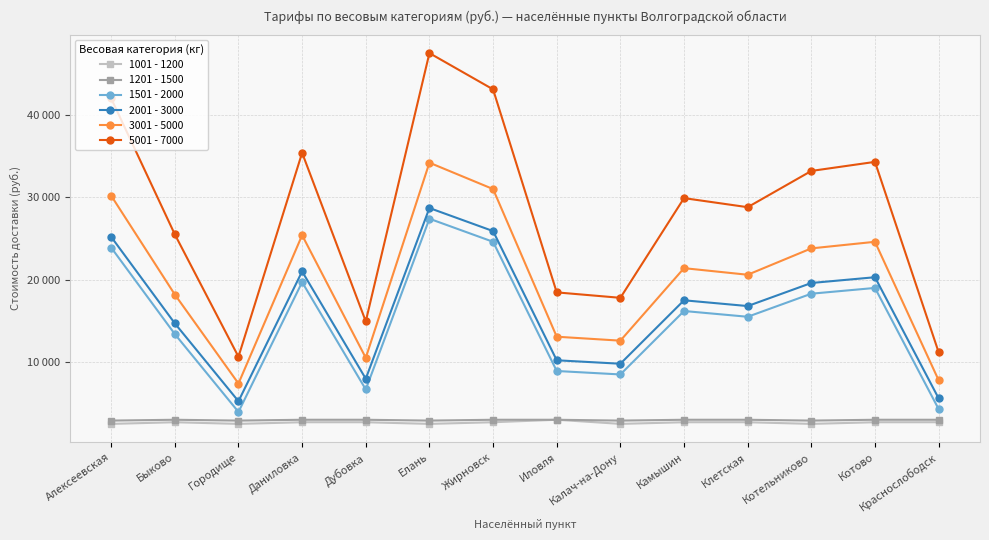

True or false: 5001 - 7000 has more than 2 interior local peaks.

True